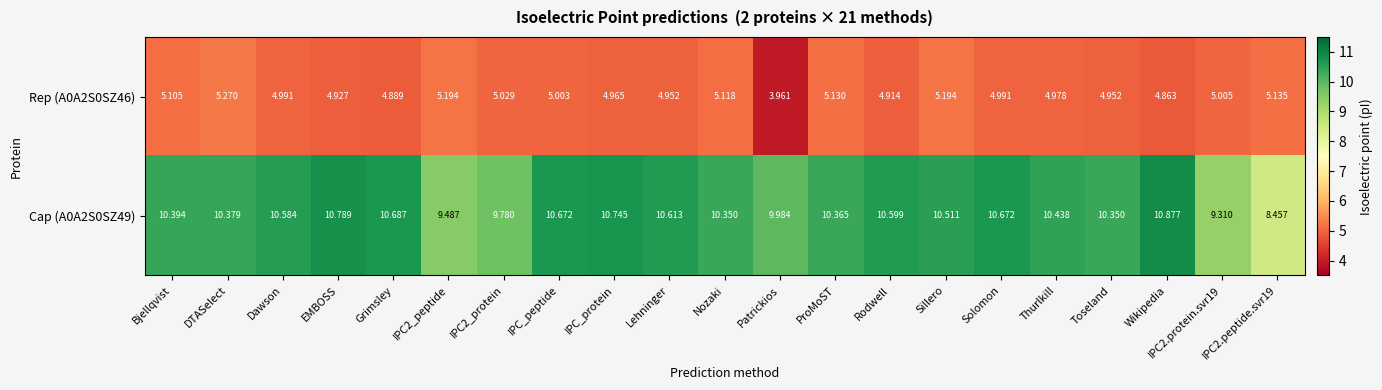

At which label does Rep (A0A2S0SZ46) first exceed 4?

Bjellqvist